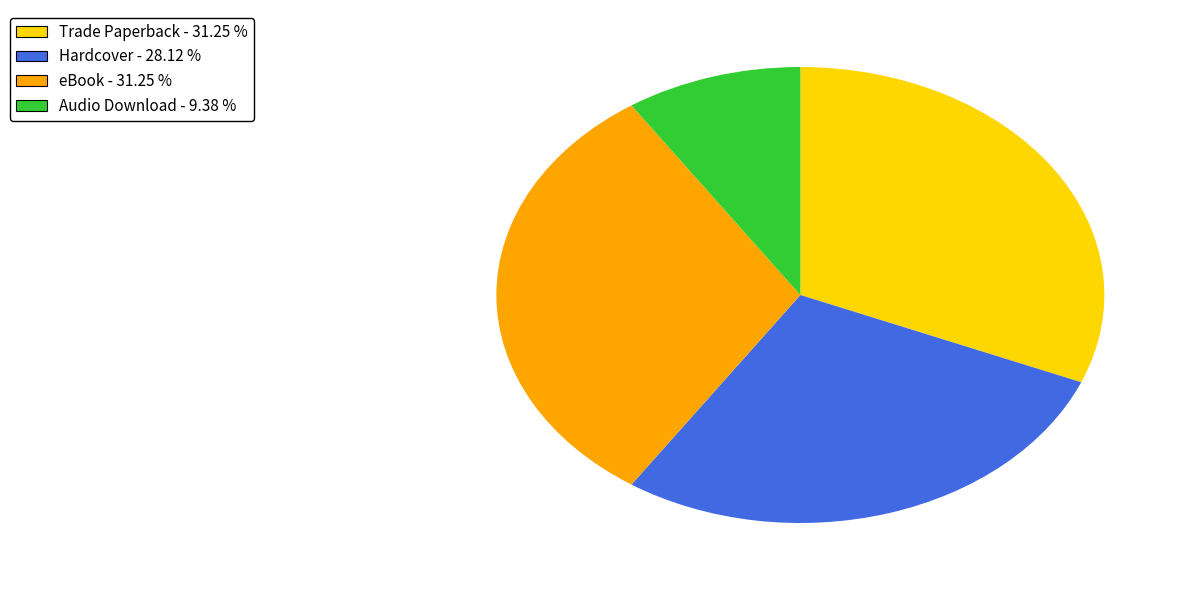

Does Hardcover represent more than half of the total?

No